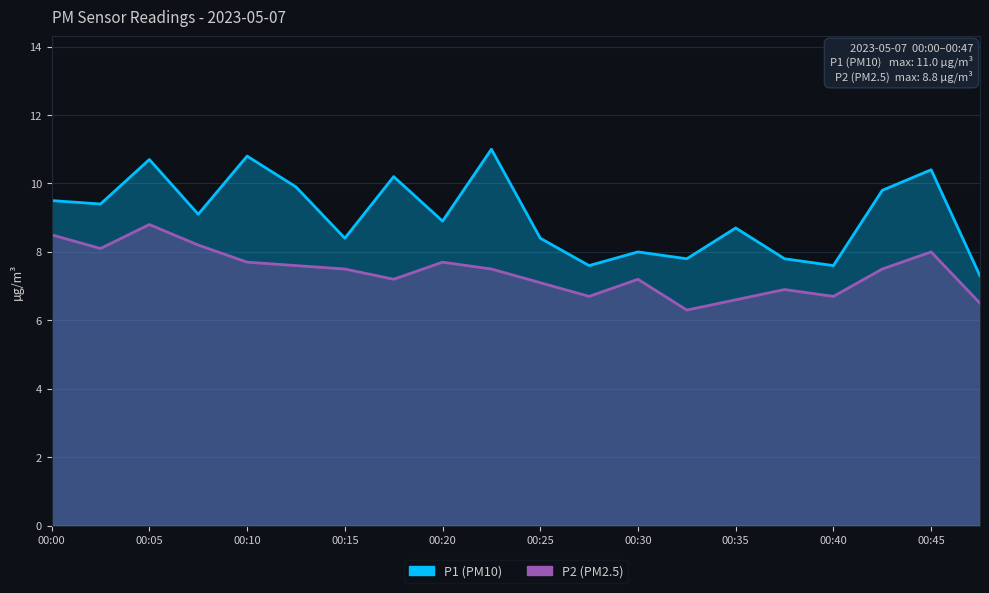

Is it true that P2 equals 2.2 at 00:35?

False